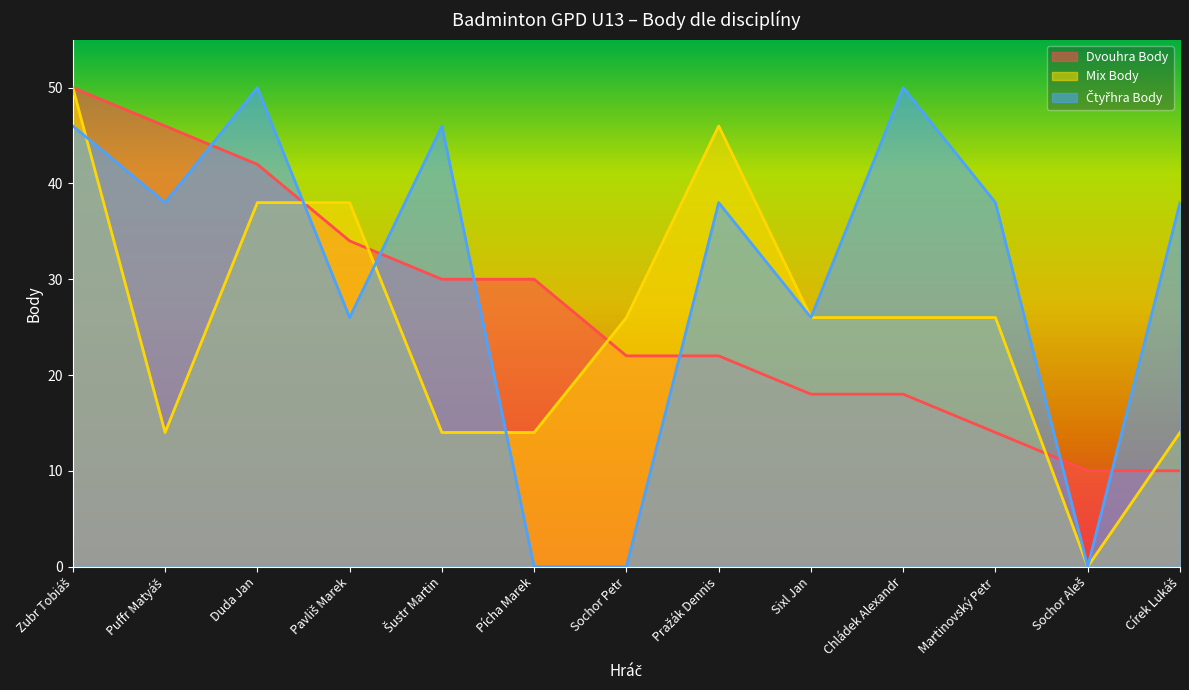

What are all the series names shown in the legend?

Dvouhra Body, Mix Body, Čtyřhra Body